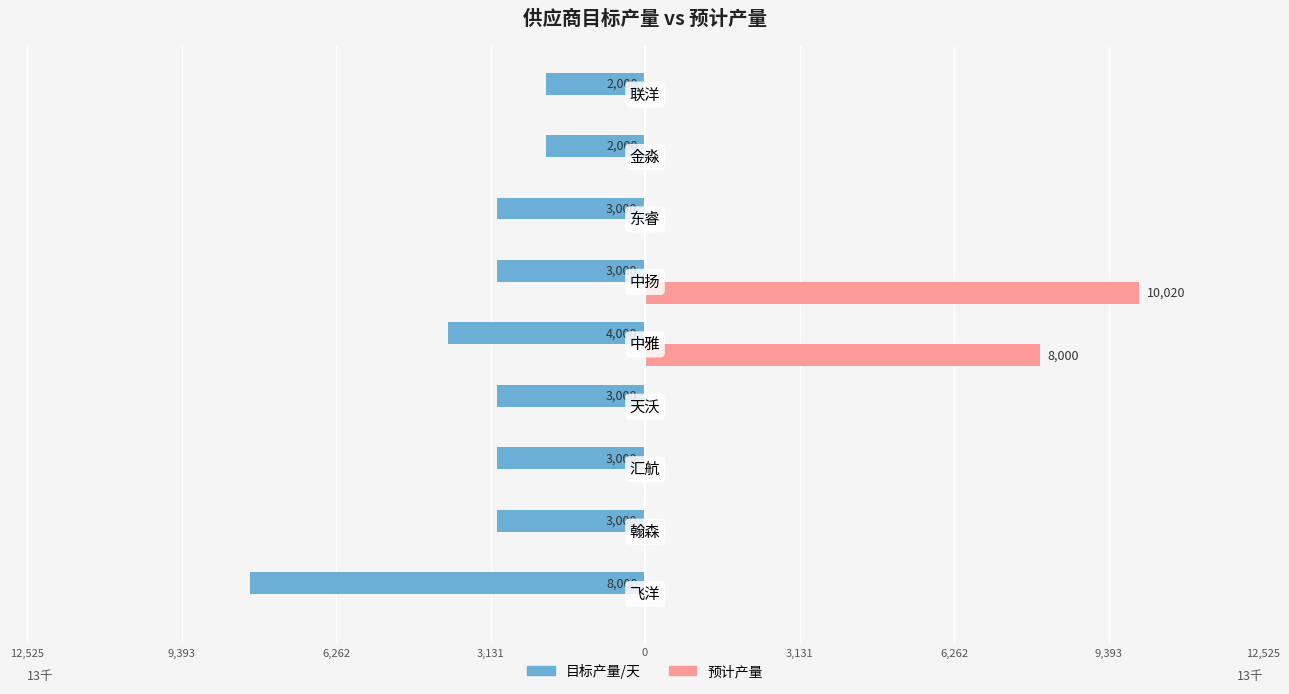

What are all the series names shown in the legend?

目标产量/天, 预计产量